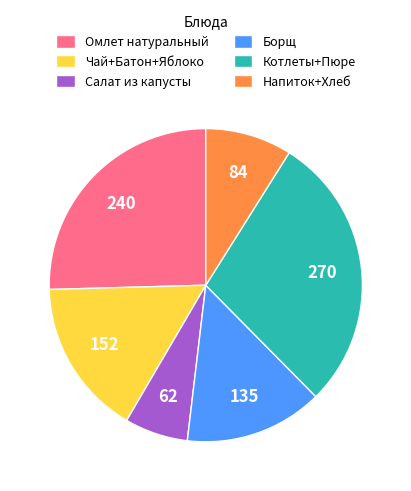

The Котлеты+Пюре slice represents 20% of the pie. True or false?

False